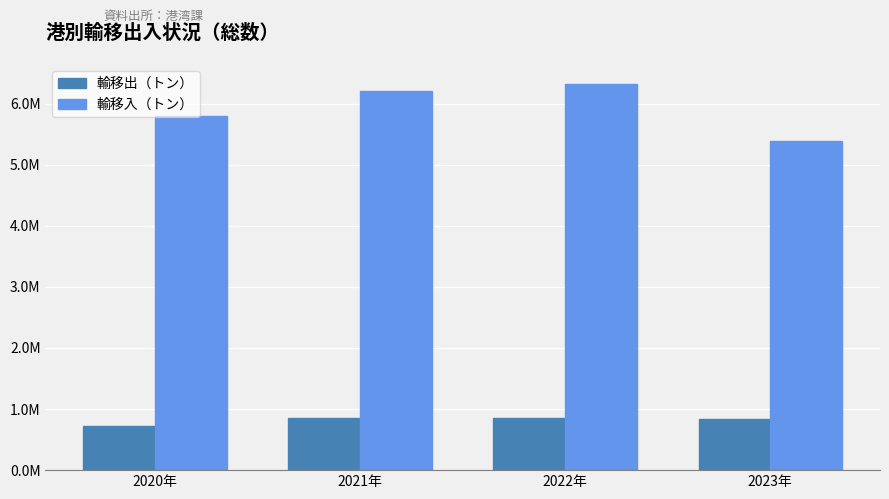

Reading left to right, transcribe all the data shown in this chart.

輸移出（トン）: 2020年=720966	2021年=852773	2022年=857449	2023年=835177
輸移入（トン）: 2020年=5790349	2021年=6203902	2022年=6327182	2023年=5380005